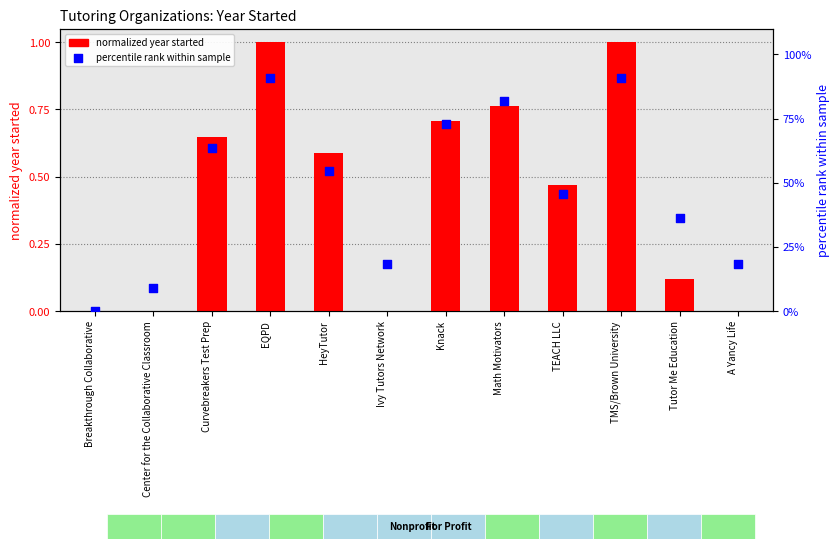

Which series has the widest spread of Y values?

percentile rank within sample